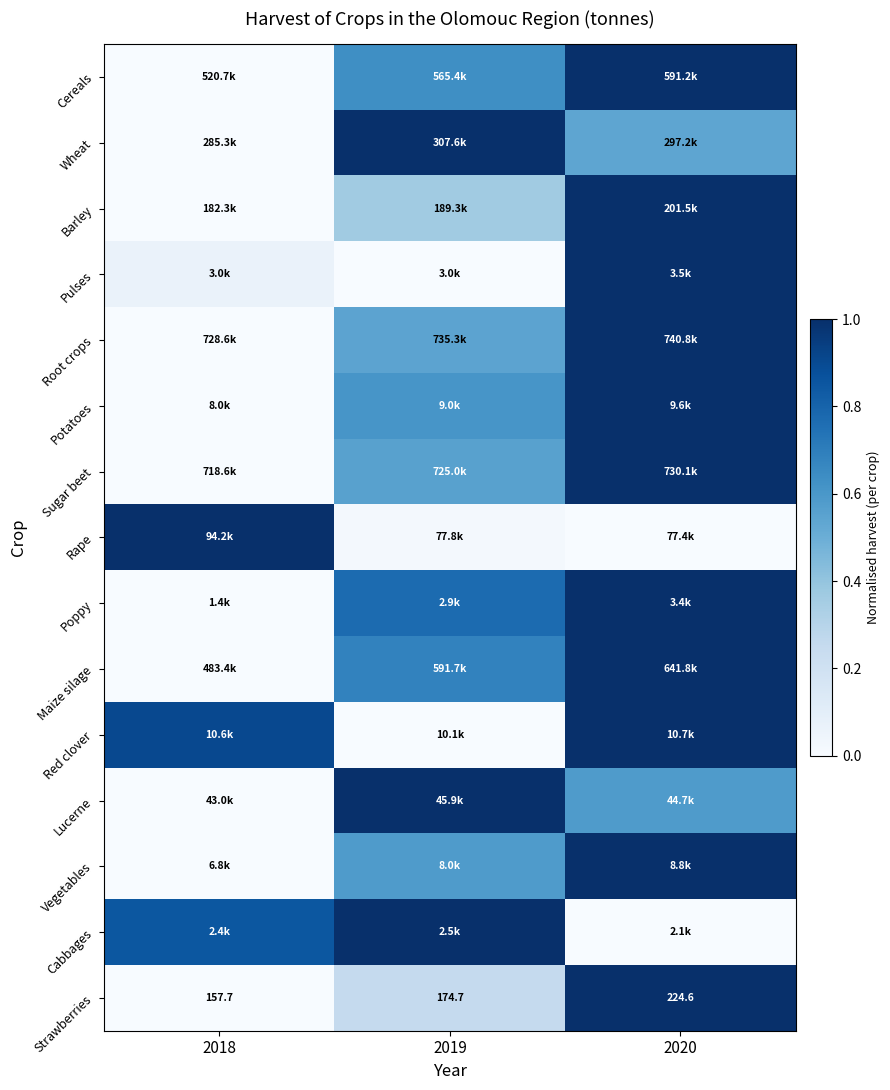

How many data points does each series have?

3